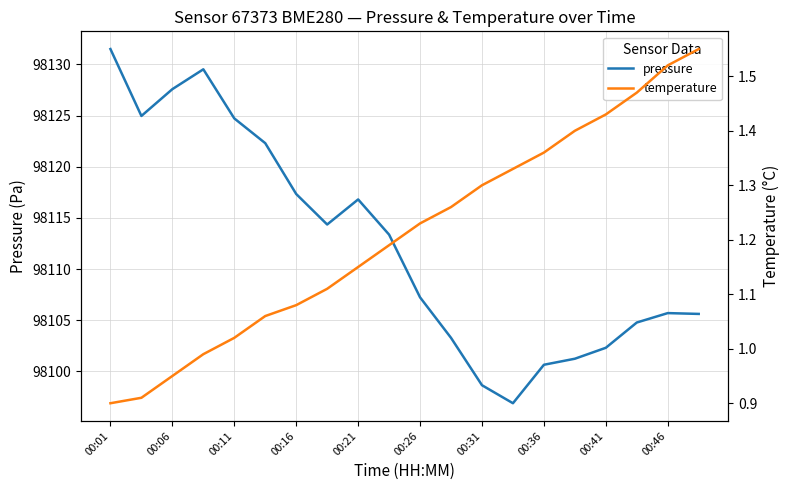

Where does the pressure series first go above 98113?

00:01